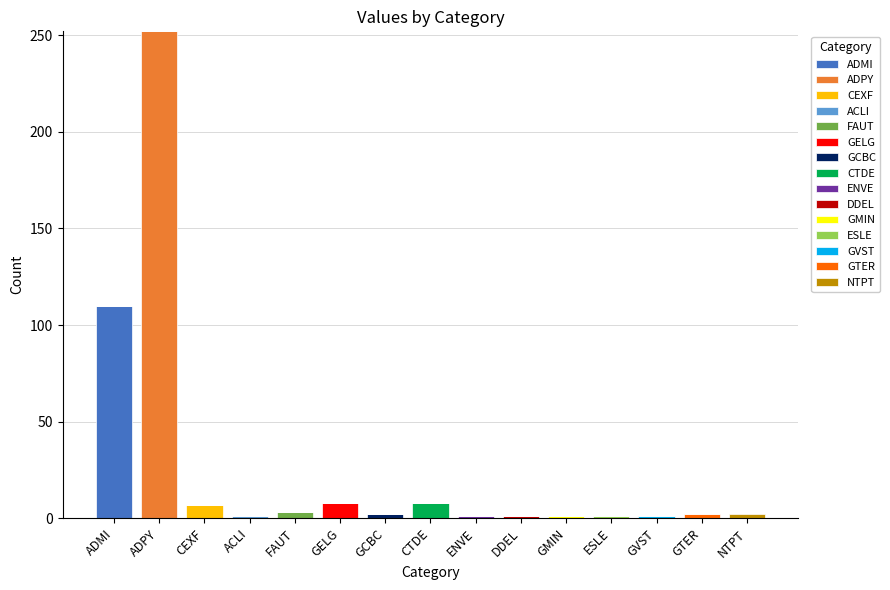

What is the highest value of the ADMI series?

110